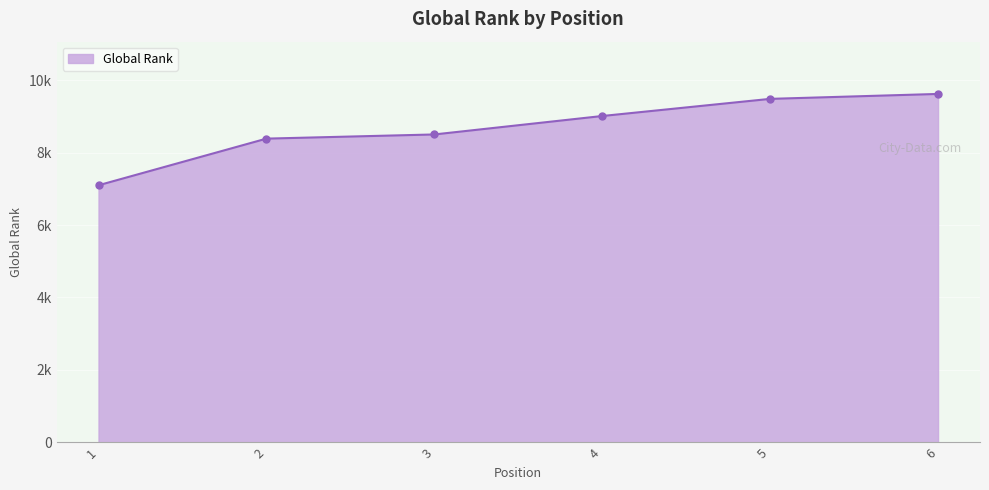

Is it true that the value at 1 is 7097?

True